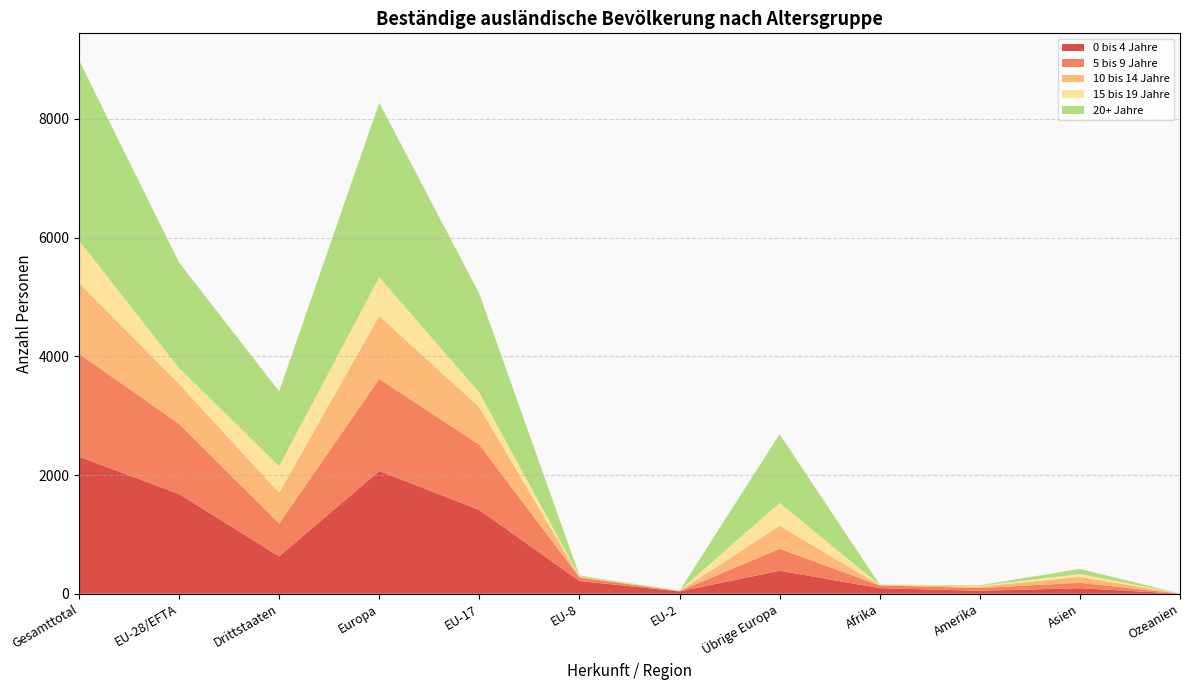

Reading left to right, what are all the values shown in this chart?

0 bis 4 Jahre: Gesamttotal=2310	EU-28/EFTA=1680	Drittstaaten=630	Europa=2068	EU-17=1412	EU-8=215	EU-2=39	Übrige Europa=388	Afrika=95	Amerika=50	Asien=93	Ozeanien=2
5 bis 9 Jahre: Gesamttotal=1735	EU-28/EFTA=1182	Drittstaaten=553	Europa=1551	EU-17=1098	EU-8=61	EU-2=6	Übrige Europa=369	Afrika=46	Amerika=46	Asien=92	Ozeanien=0
10 bis 14 Jahre: Gesamttotal=1192	EU-28/EFTA=674	Drittstaaten=518	Europa=1062	EU-17=633	EU-8=11	EU-2=2	Übrige Europa=388	Afrika=6	Amerika=25	Asien=99	Ozeanien=0
15 bis 19 Jahre: Gesamttotal=715	EU-28/EFTA=267	Drittstaaten=448	Europa=652	EU-17=246	EU-8=7	EU-2=3	Übrige Europa=385	Afrika=3	Amerika=11	Asien=48	Ozeanien=1
20+ Jahre: Gesamttotal=3041	EU-28/EFTA=1780	Drittstaaten=1261	Europa=2940	EU-17=1667	EU-8=15	EU-2=0	Übrige Europa=1160	Afrika=3	Amerika=11	Asien=86	Ozeanien=1